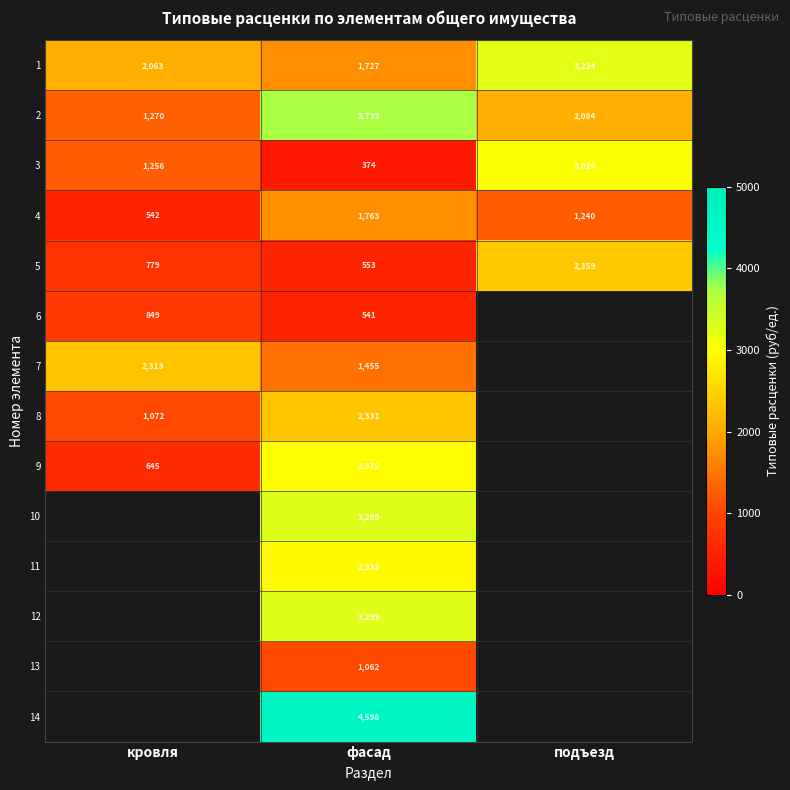

Where is 1 nearest to the value 2475?

кровля